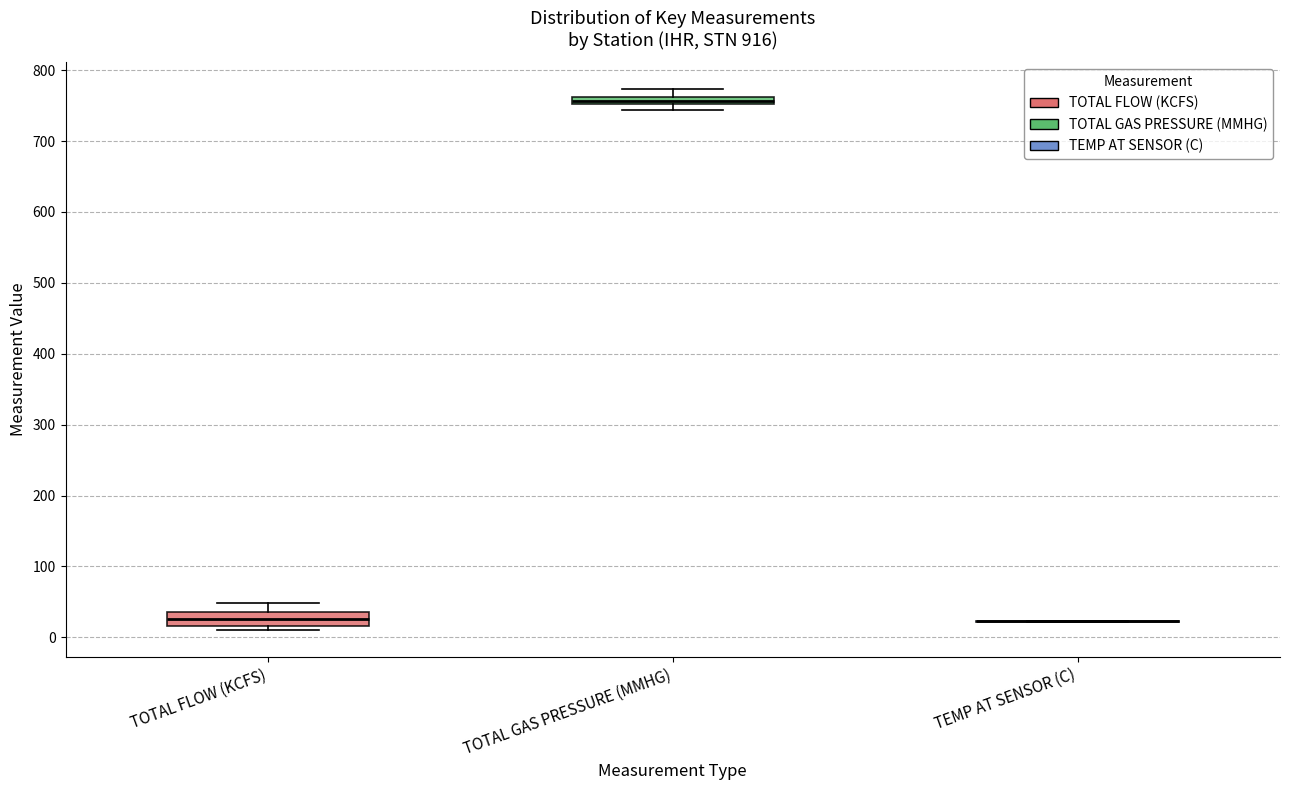

Where does the median line of the box for TOTAL FLOW (KCFS) sit on the y-axis? The values are not printed on the chart, so give them approximately, as read against the axis.

30